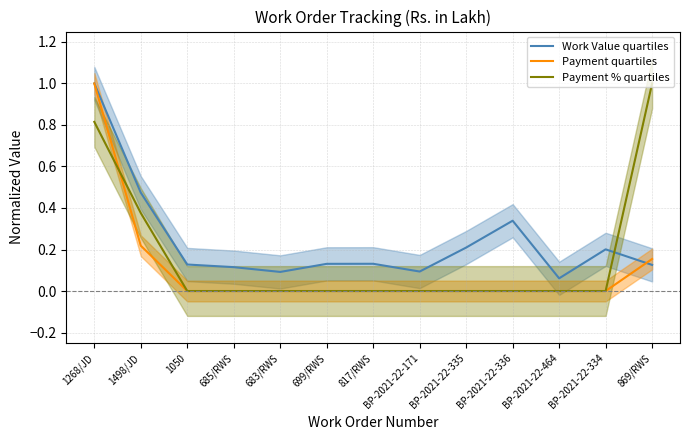

How many distinct data groups are displayed?

3